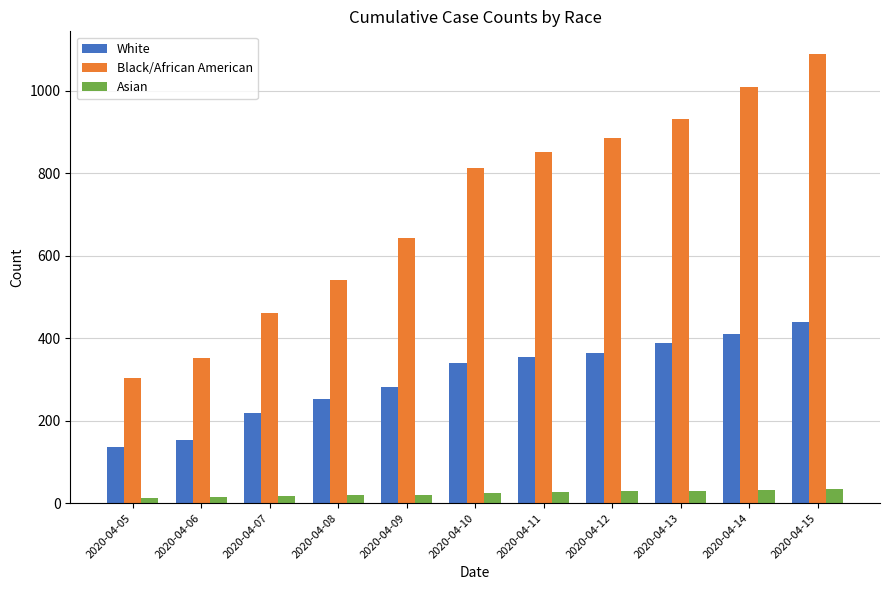

Between 2020-04-07 and 2020-04-15, which series saw the biggest shift?

Black/African American